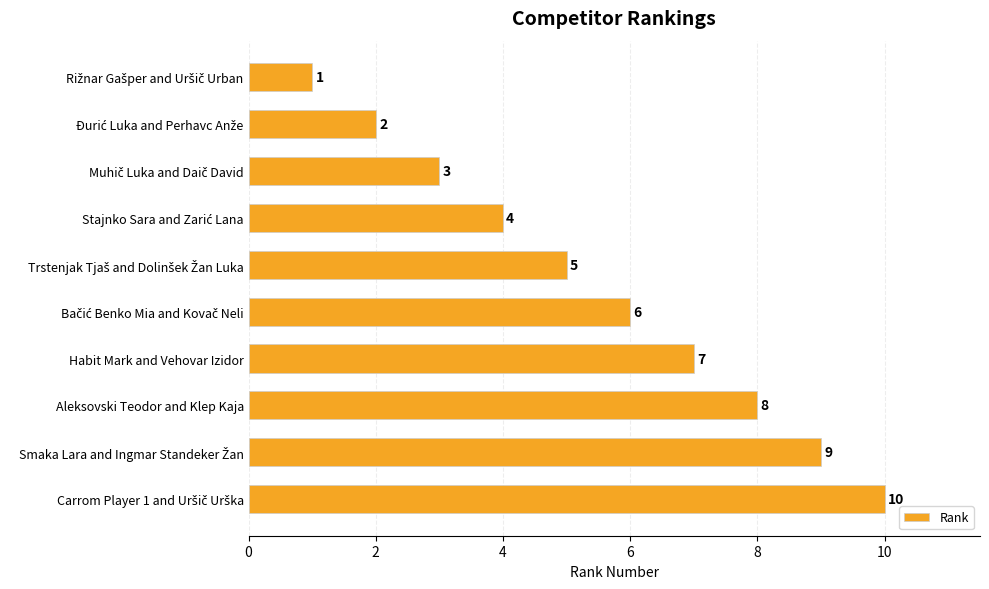

Does the chart contain any negative values?

No